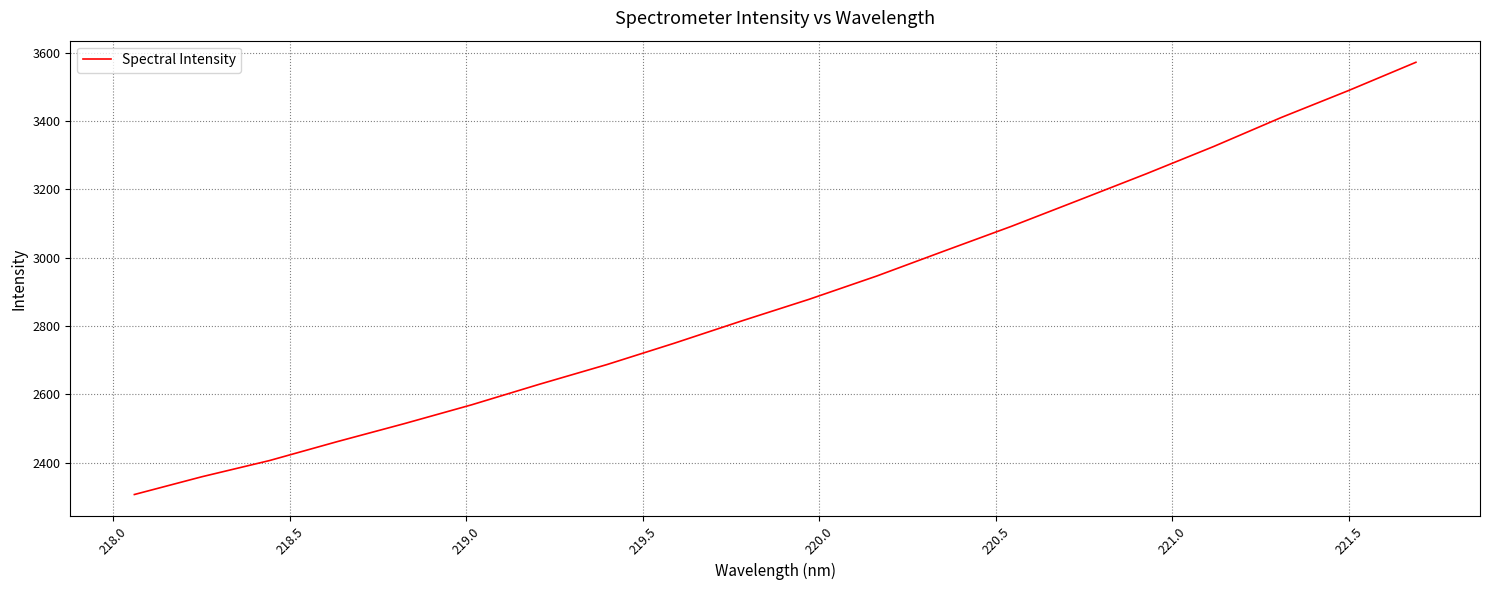

What is the difference between the maximum and minimum values?

1264.7